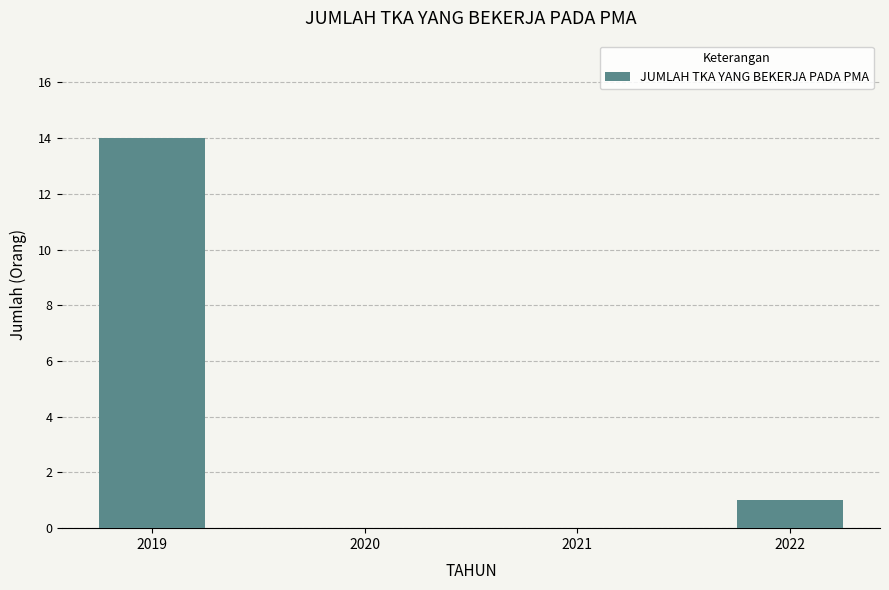

What is the sum of all values?

15